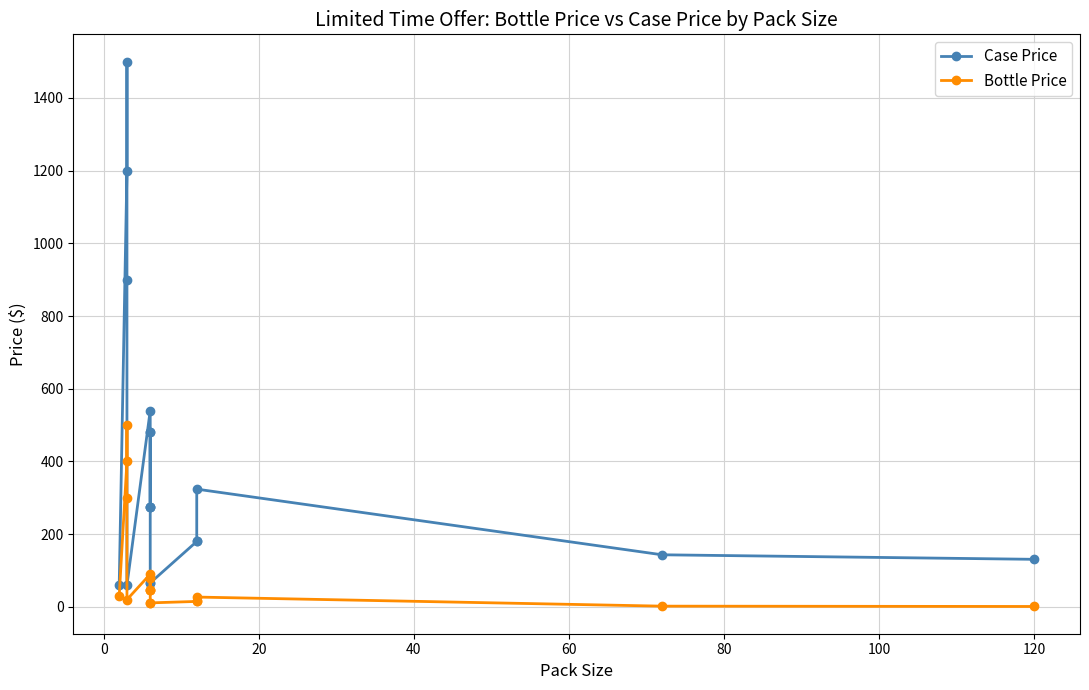

Does the chart have visible grid lines?

Yes